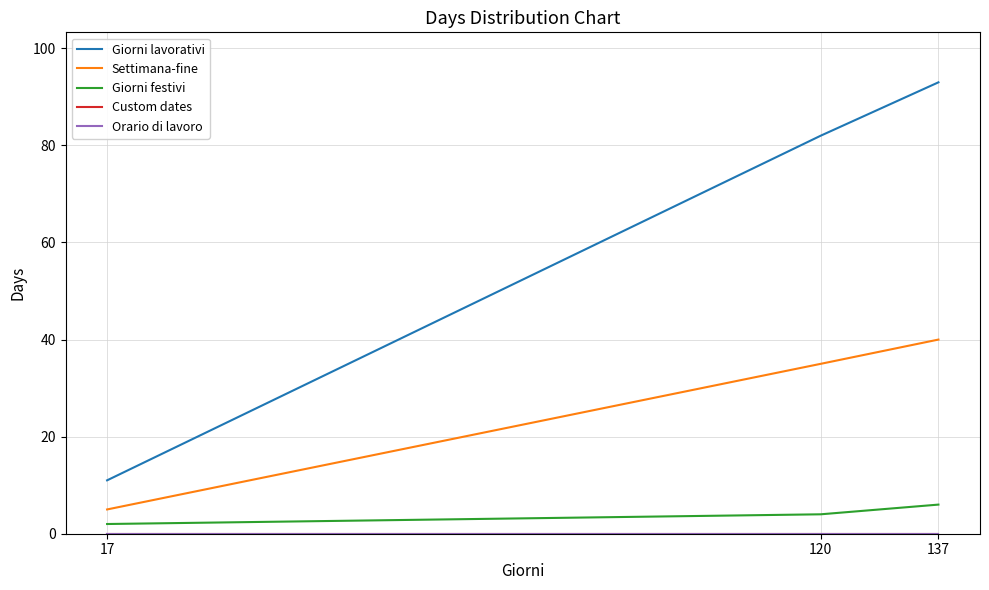

What is the average value of the Giorni festivi series?

4